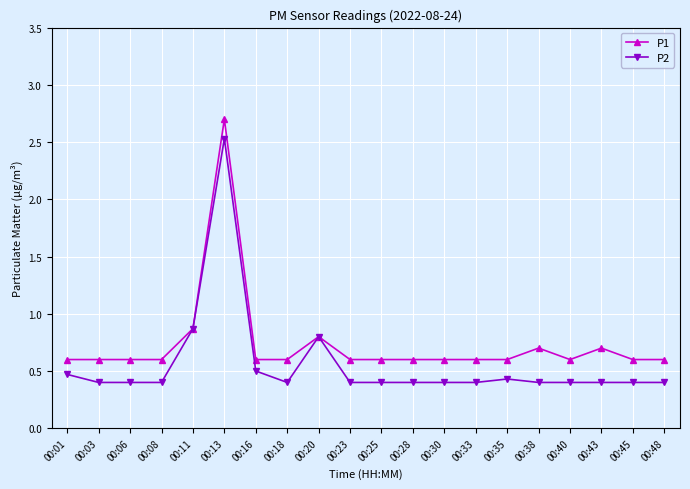

Reading left to right, list all the values displayed in this chart.

P1: 0.6	0.6	0.6	0.6	0.9	2.7	0.6	0.6	0.8	0.6	0.6	0.6	0.6	0.6	0.6	0.7	0.6	0.7	0.6	0.6
P2: 0.5	0.4	0.4	0.4	0.9	2.5	0.5	0.4	0.8	0.4	0.4	0.4	0.4	0.4	0.4	0.4	0.4	0.4	0.4	0.4